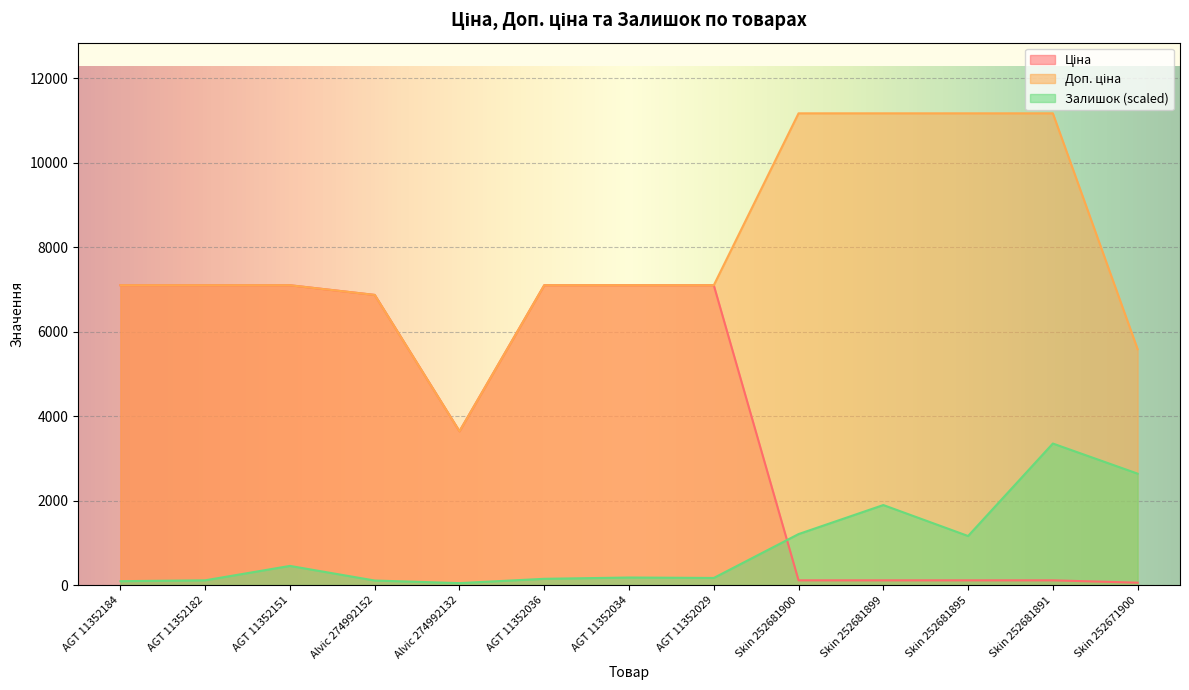

What is the spread (max minus min) of values at AGT 11352184?

7007.1